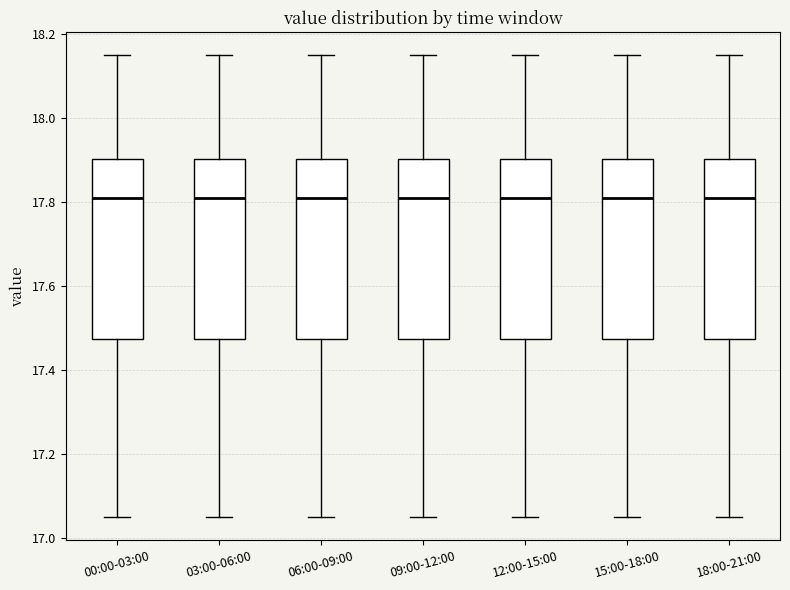

Reading left to right, transcribe this box plot: for each box, give where its median line is, the range the box spans, and where its two whiskers end, as read against the y-axis. The values are not printed on the chart, so give them approximately, as read against the axis.

00:00-03:00: median 17.82, box 17.48 to 17.90, whiskers 17.06 to 18.16
03:00-06:00: median 17.82, box 17.48 to 17.90, whiskers 17.06 to 18.16
06:00-09:00: median 17.82, box 17.48 to 17.90, whiskers 17.06 to 18.16
09:00-12:00: median 17.82, box 17.48 to 17.90, whiskers 17.06 to 18.16
12:00-15:00: median 17.82, box 17.48 to 17.90, whiskers 17.06 to 18.16
15:00-18:00: median 17.82, box 17.48 to 17.90, whiskers 17.06 to 18.16
18:00-21:00: median 17.82, box 17.48 to 17.90, whiskers 17.06 to 18.16